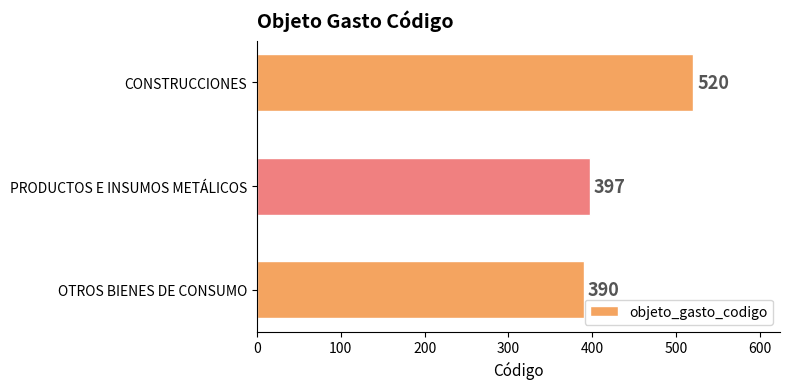

What is the sum of the values at PRODUCTOS E INSUMOS METÁLICOS and CONSTRUCCIONES?

917